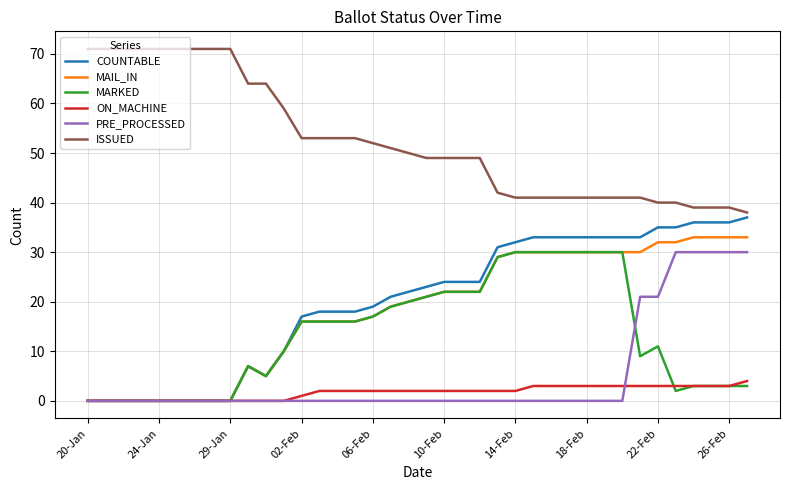

Reading left to right, transcribe all the data shown in this chart.

COUNTABLE: 0	0	0	0	0	0	0	0	0	7	5	10	17	18	18	18	19	21	22	23	24	24	24	31	32	33	33	33	33	33	33	33	35	35	36	36	36	37
MAIL_IN: 0	0	0	0	0	0	0	0	0	7	5	10	16	16	16	16	17	19	20	21	22	22	22	29	30	30	30	30	30	30	30	30	32	32	33	33	33	33
MARKED: 0	0	0	0	0	0	0	0	0	7	5	10	16	16	16	16	17	19	20	21	22	22	22	29	30	30	30	30	30	30	30	9	11	2	3	3	3	3
ON_MACHINE: 0	0	0	0	0	0	0	0	0	0	0	0	1	2	2	2	2	2	2	2	2	2	2	2	2	3	3	3	3	3	3	3	3	3	3	3	3	4
PRE_PROCESSED: 0	0	0	0	0	0	0	0	0	0	0	0	0	0	0	0	0	0	0	0	0	0	0	0	0	0	0	0	0	0	0	21	21	30	30	30	30	30
ISSUED: 71	71	71	71	71	71	71	71	71	64	64	59	53	53	53	53	52	51	50	49	49	49	49	42	41	41	41	41	41	41	41	41	40	40	39	39	39	38